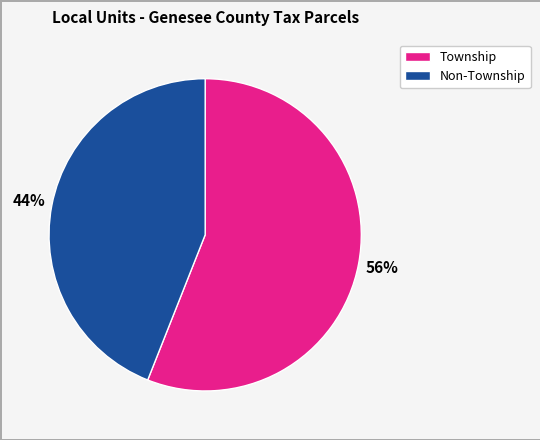

Does any single category account for the majority?

Yes